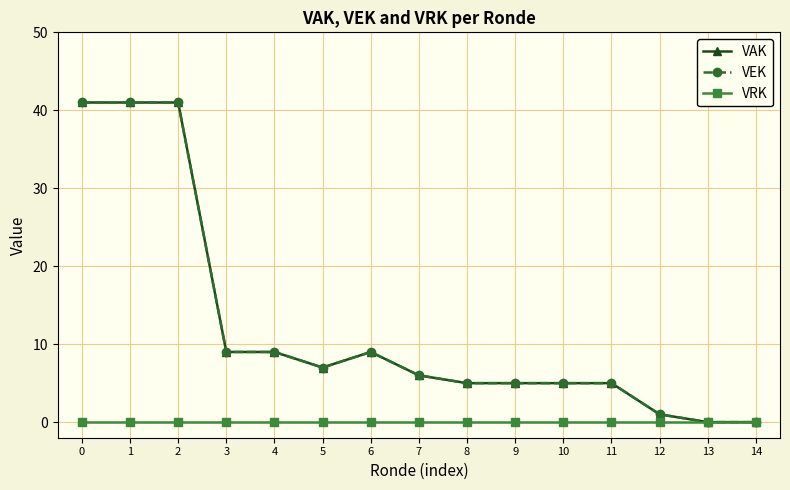

Does the chart have visible grid lines?

Yes